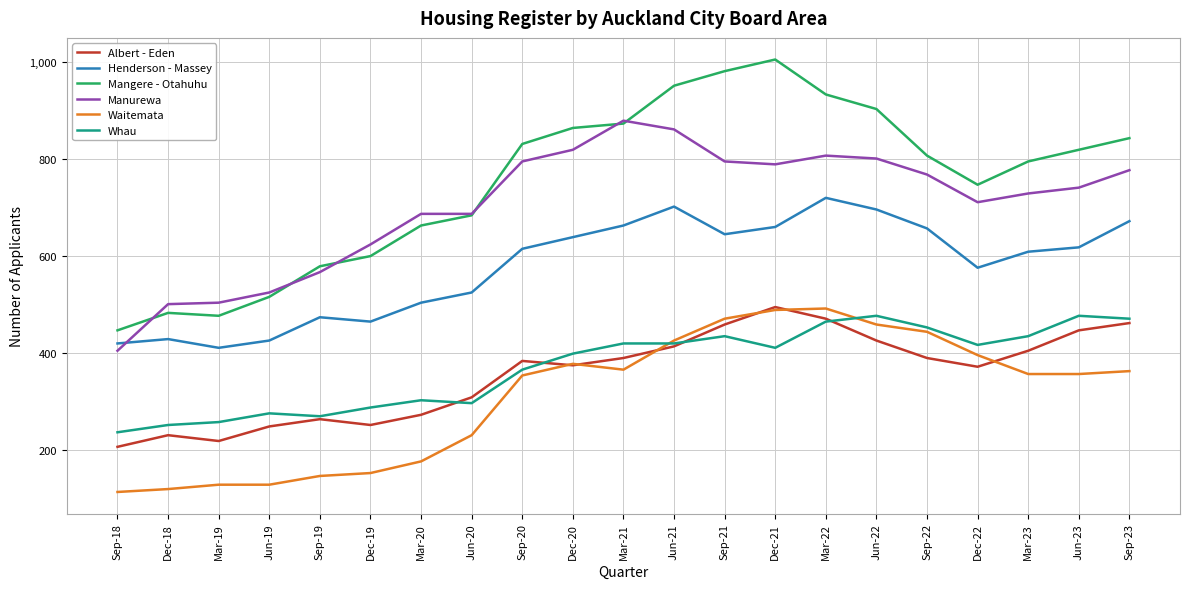

How many values in the Albert - Eden series are below 384?

10